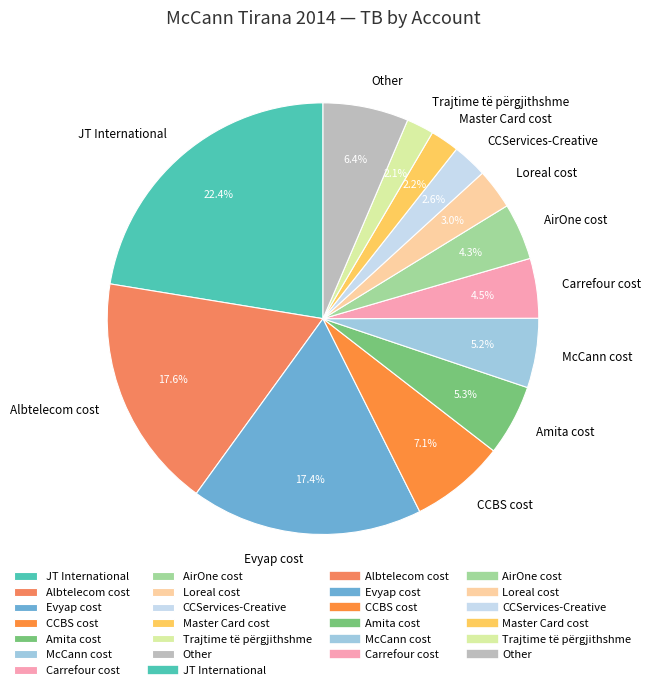

Which has a higher value, Amita cost or Evyap cost?

Evyap cost